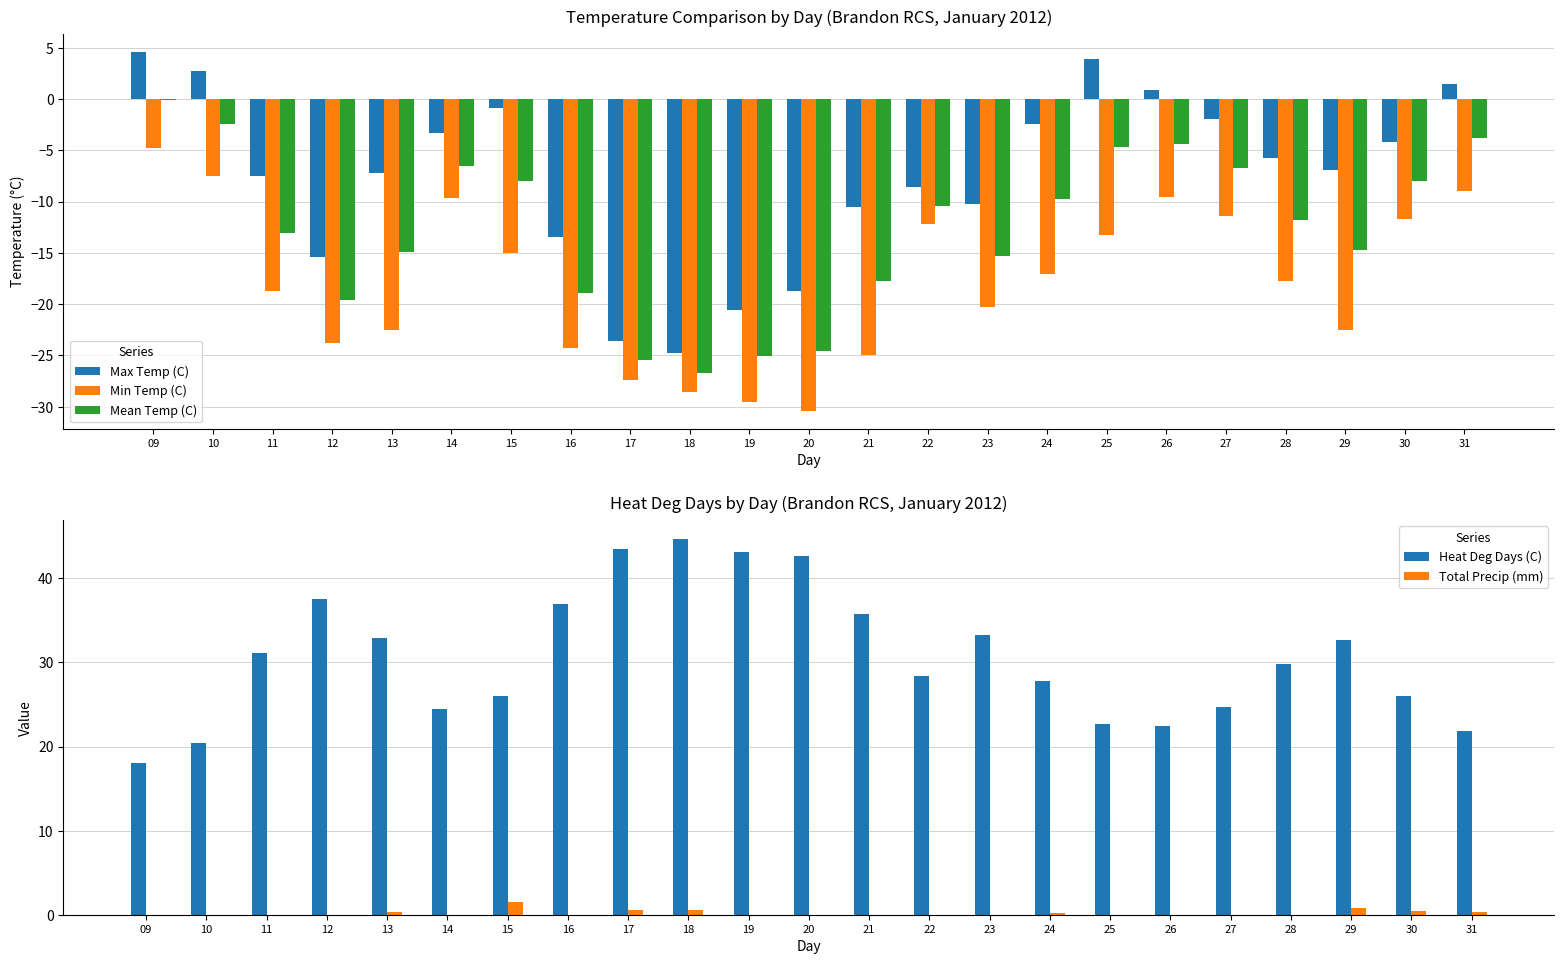

Is it true that Min Temp (C) equals -29.2 at 24?

False